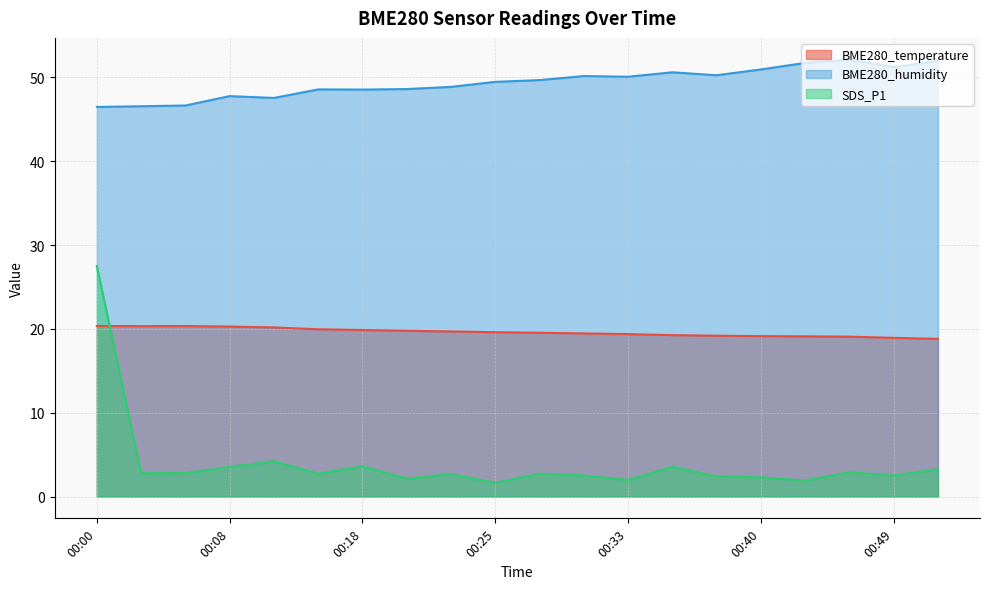

Rank the series by their maximum value, from highest to lowest.

BME280_humidity, SDS_P1, BME280_temperature